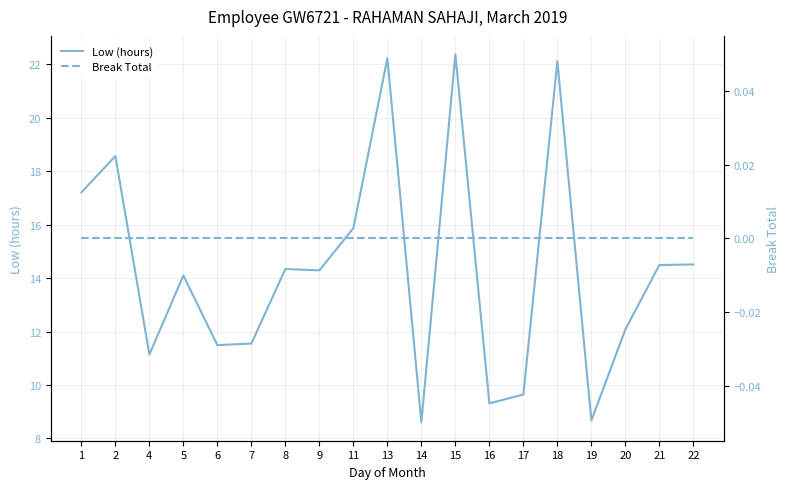

What is the difference between the second highest and minimum values in the Low (hours) series?

13.6